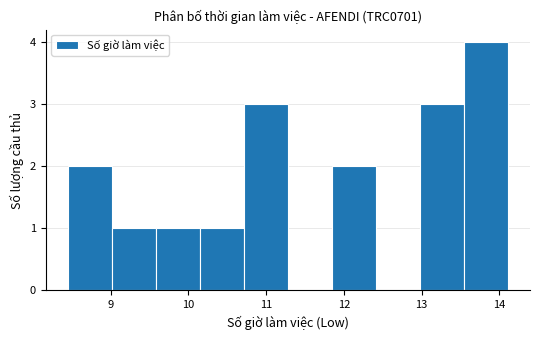

Reading left to right, list every bar in this chart as the range it spans on the x-axis followed by its height. Neither the bar edges nor the heights are printed on the chart, so give them approximately, as read against the axes.

8.5 to 9.0: 2
9.0 to 9.6: 1
9.6 to 10.1: 1
10.1 to 10.7: 1
10.7 to 11.3: 3
11.3 to 11.8: 0
11.8 to 12.4: 2
12.4 to 13.0: 0
13.0 to 13.5: 3
13.5 to 14.1: 4